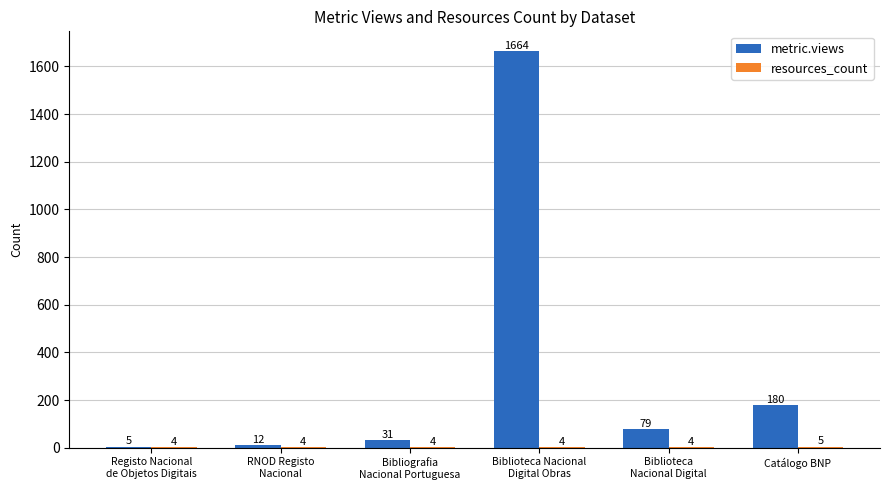

Between Biblioteca
Nacional Digital and Catálogo BNP, which series saw the biggest shift?

metric.views